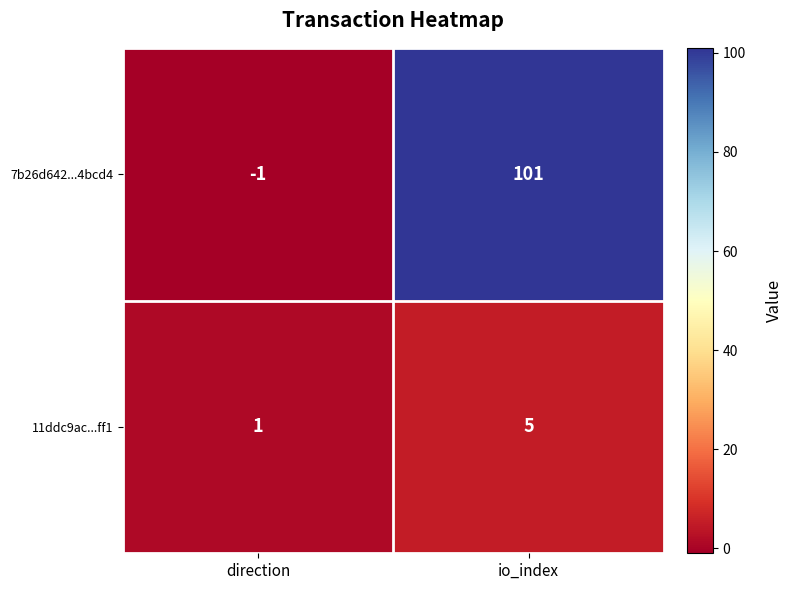

Rank the series by their average value, from highest to lowest.

7b26d642...4bcd4, 11ddc9ac...ff1